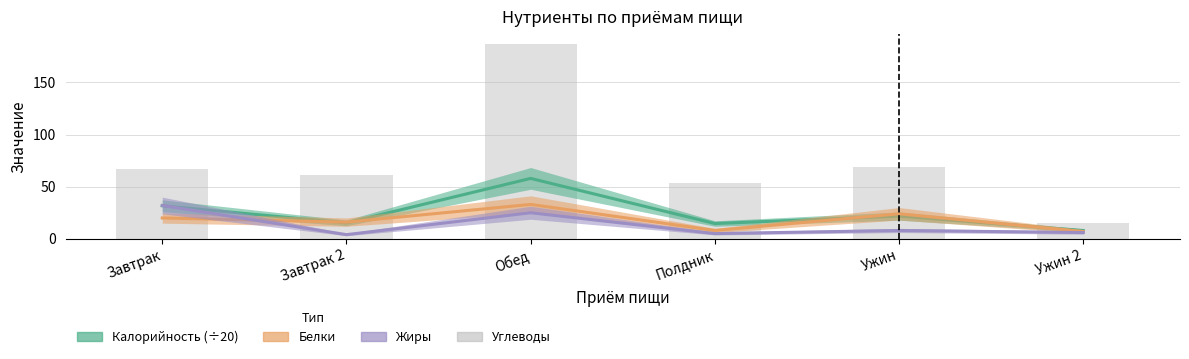

What is the label of the 4th bar from the right?

Обед